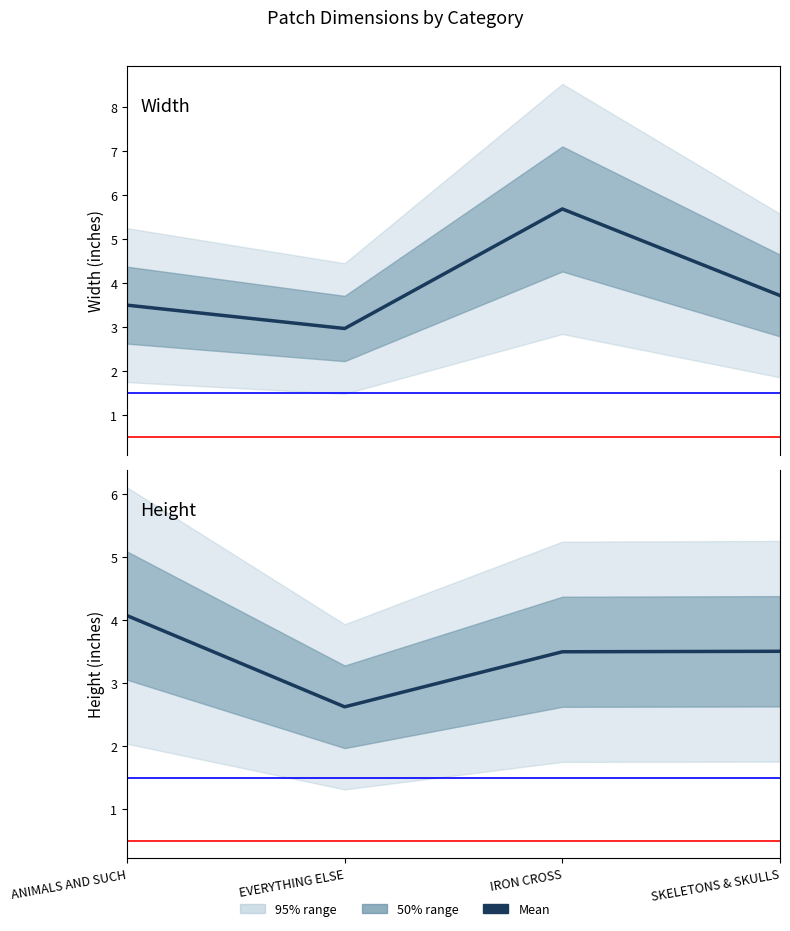

Reading left to right, what are all the values shown in this chart?

Width: 3.5	3.0	5.7	3.7
Height: 4.1	2.6	3.5	3.5